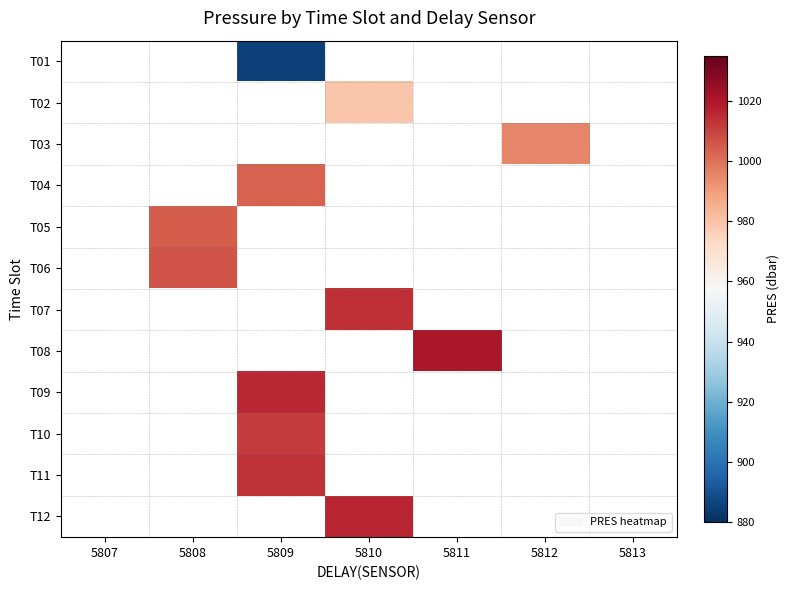

Is it true that T06 equals 1006.2 at 5808?

True